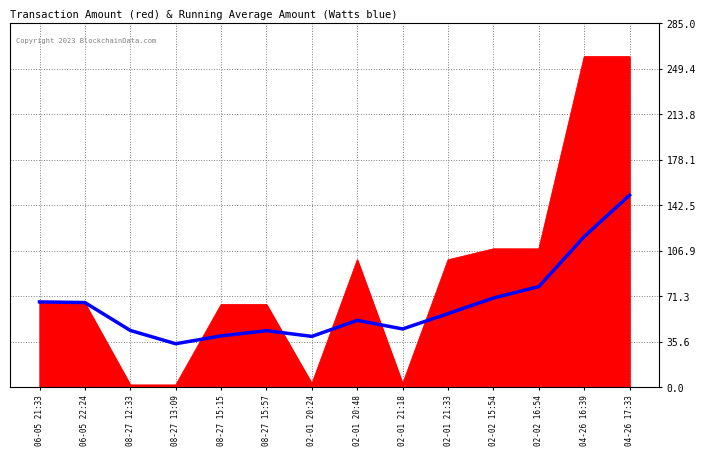

What is the total value across all series at 06-05 22:24?

132.5